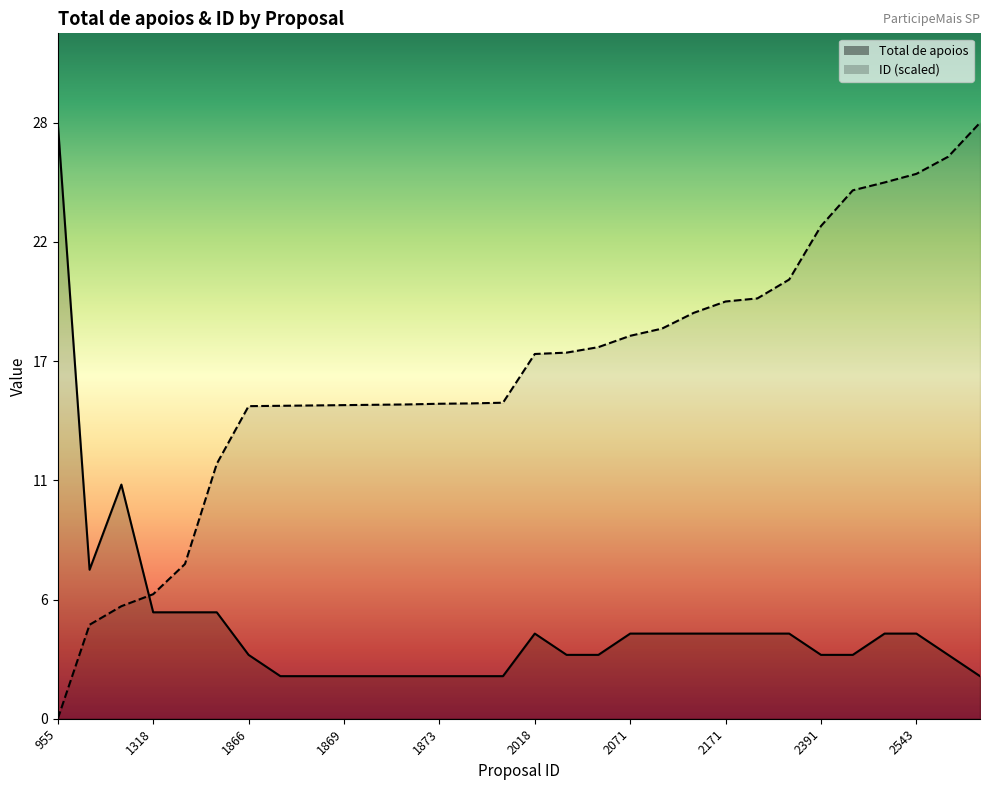

What is the value of the ID point at the 20th from the left?

18.3